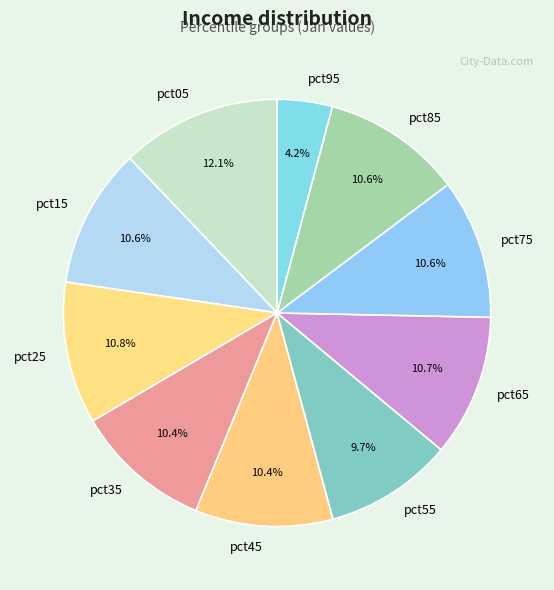

Which category has the smallest portion of the pie?

pct95